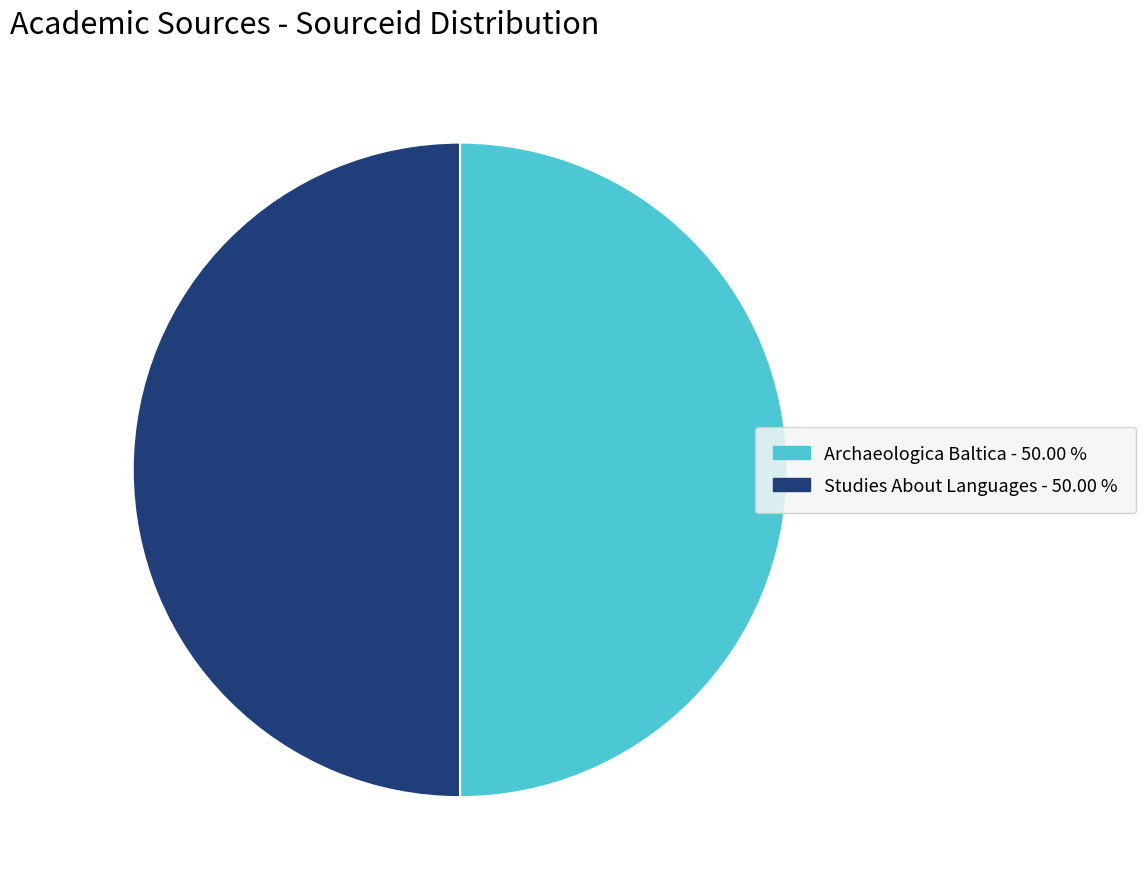

Do Archaeologica Baltica and Studies About Languages together represent more than half of the pie?

Yes